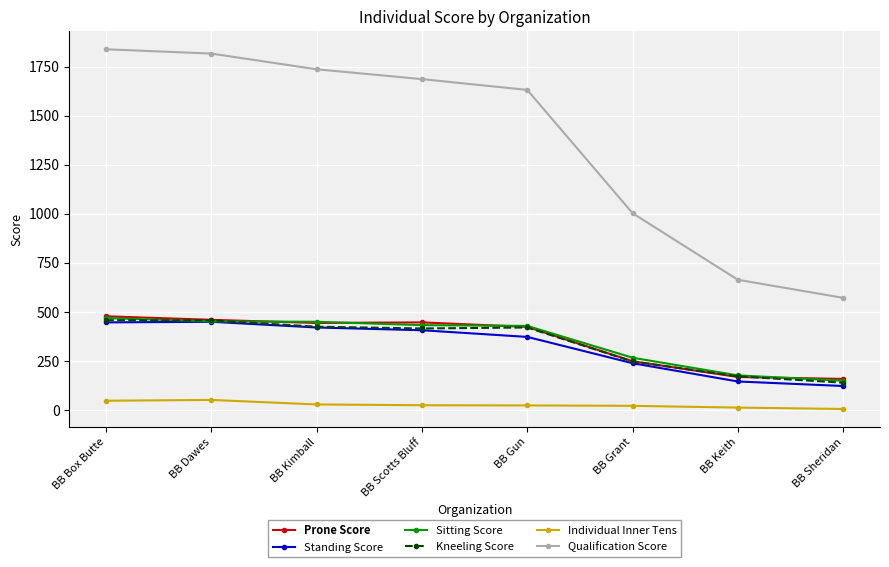

What is the label of the 1st point from the right?

BB Sheridan